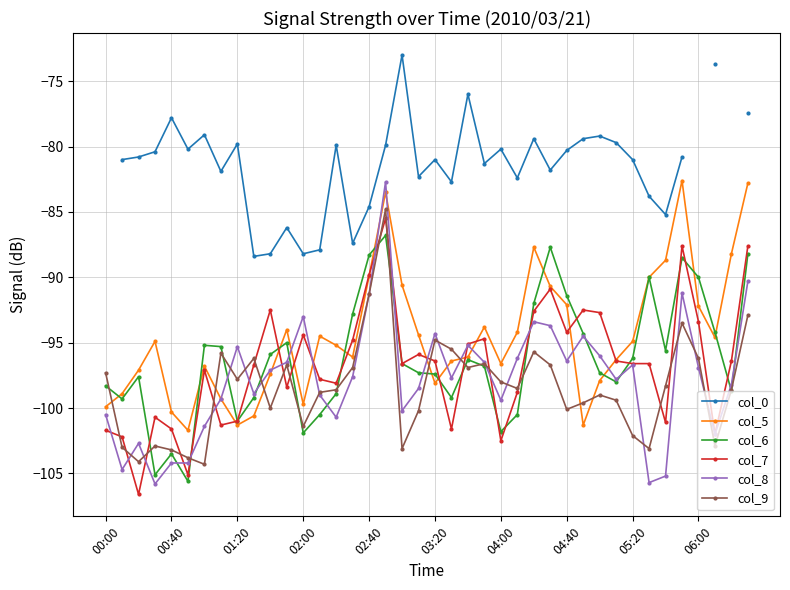

What is the maximum value shown in the chart?

-73.0